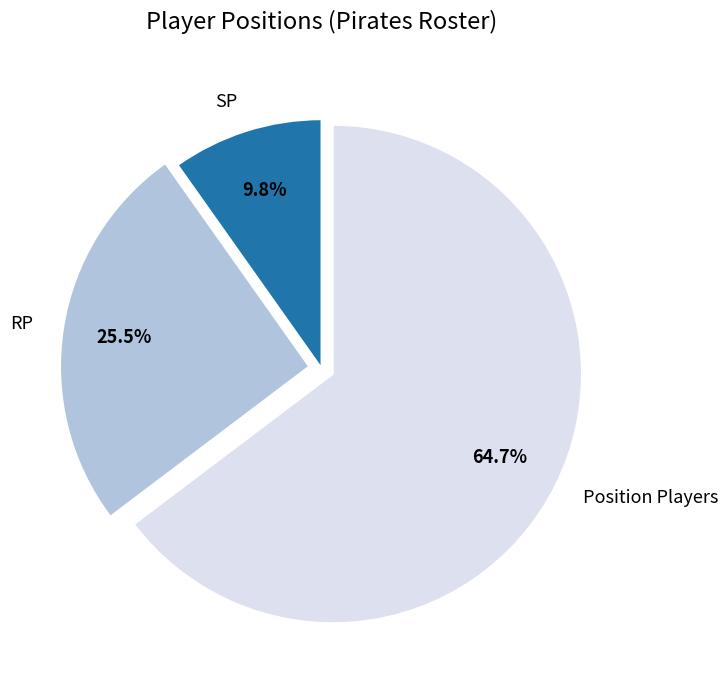

Is the sum of RP and SP greater than half?

No